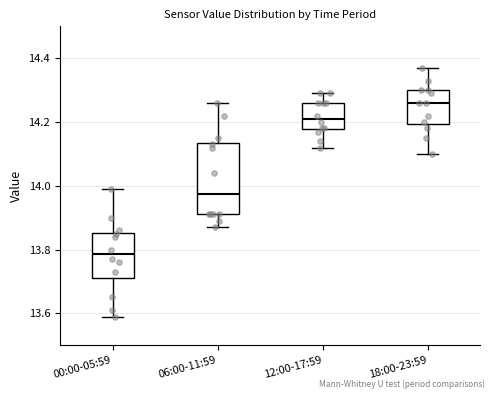

Reading left to right, transcribe this box plot: for each box, give where its median line is, the range the box spans, and where its two whiskers end, as read against the y-axis. The values are not printed on the chart, so give them approximately, as read against the axis.

00:00-05:59: median 13.78, box 13.72 to 13.86, whiskers 13.60 to 14.00
06:00-11:59: median 13.98, box 13.92 to 14.14, whiskers 13.88 to 14.26
12:00-17:59: median 14.22, box 14.18 to 14.26, whiskers 14.12 to 14.30
18:00-23:59: median 14.26, box 14.20 to 14.30, whiskers 14.10 to 14.38